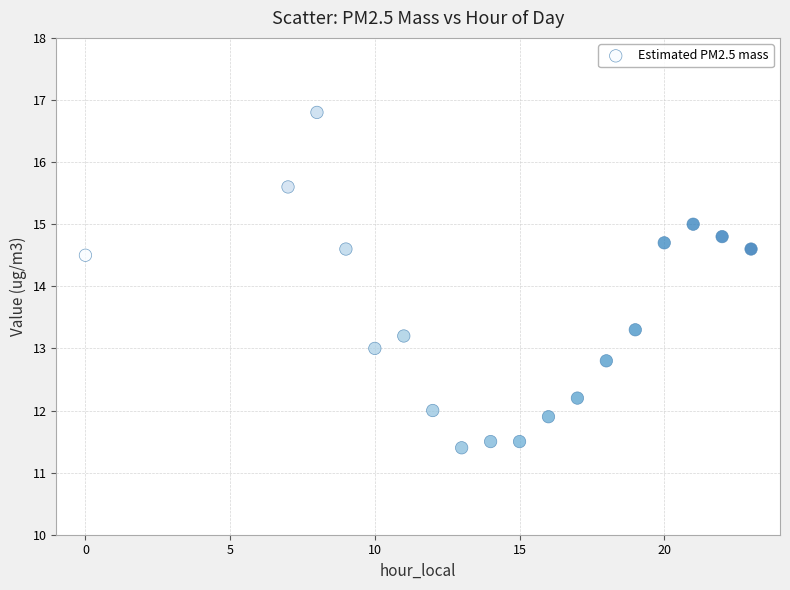

What Y value in the scatter plot is closest to 14?

14.5